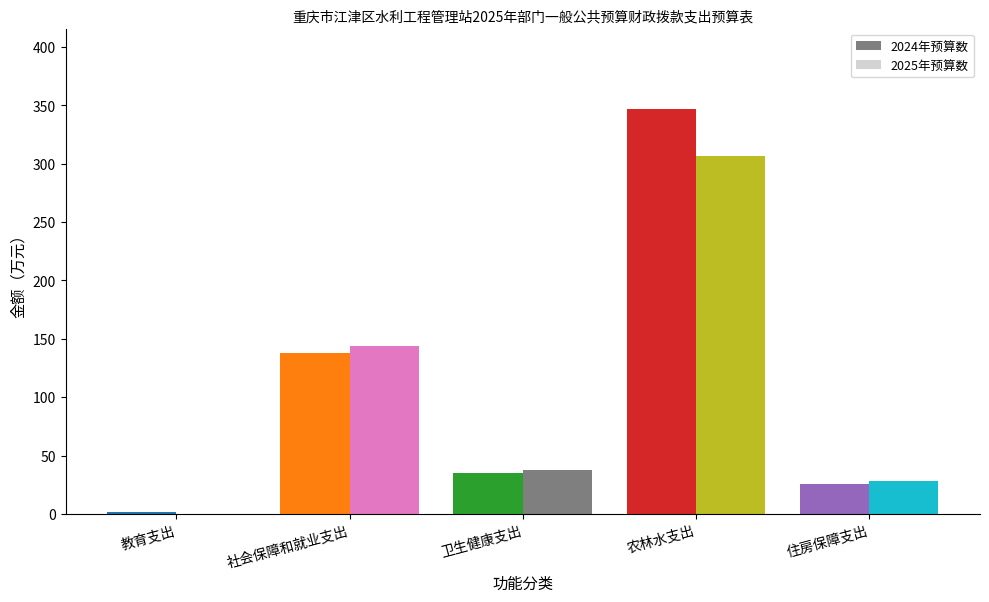

At how many categories does at least one series exceed 87?

2